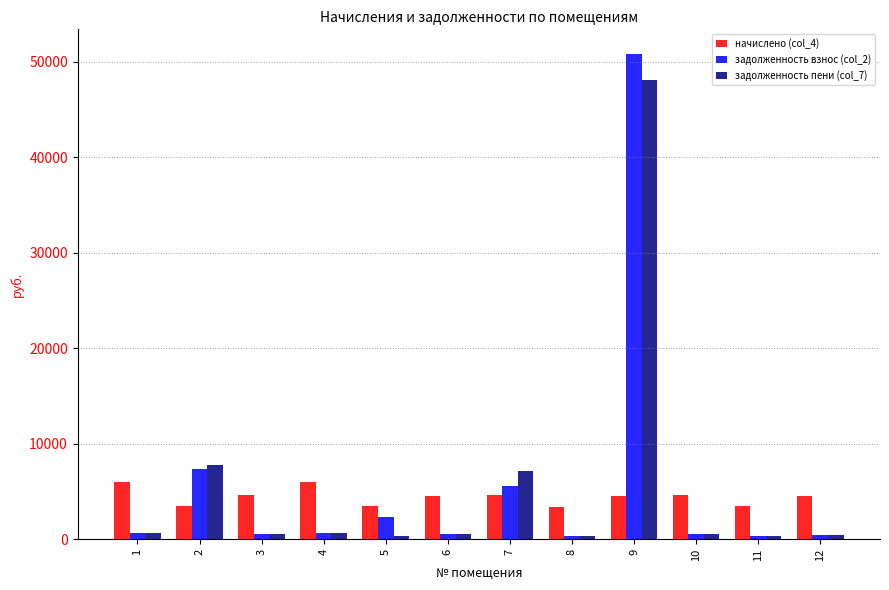

What are all the series names shown in the legend?

начислено (col_4), задолженность взнос (col_2), задолженность пени (col_7)